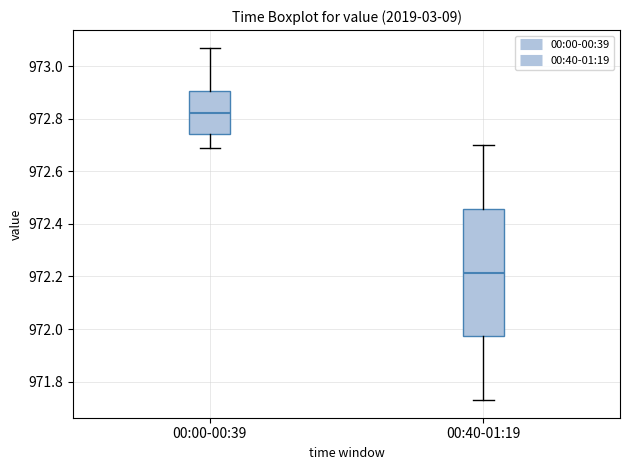

Reading left to right, read every box against the y-axis: the position of its median line, the range the box covers, and the ends of its whiskers. The values are not printed on the chart, so give them approximately, as read against the axis.

00:00-00:39: median 972.82, box 972.74 to 972.90, whiskers 972.70 to 973.08
00:40-01:19: median 972.22, box 971.98 to 972.46, whiskers 971.74 to 972.70